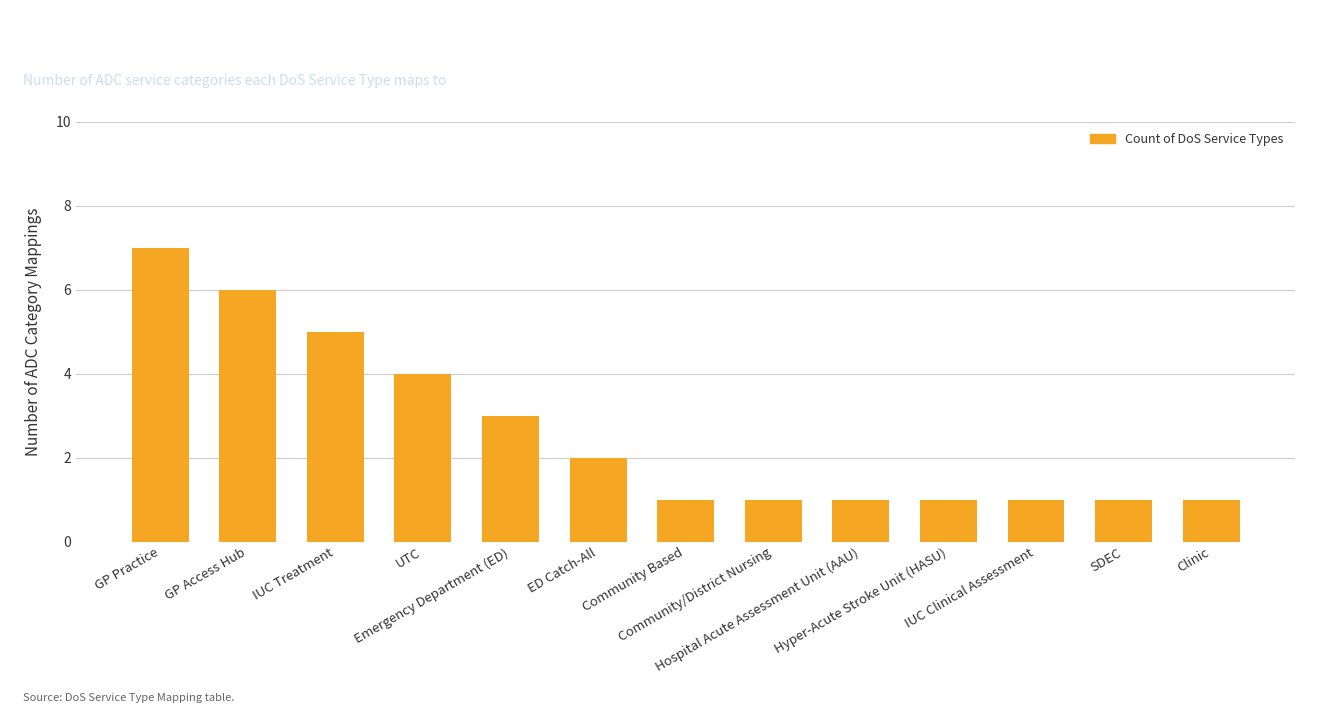

Is it true that the value at UTC is 4?

True